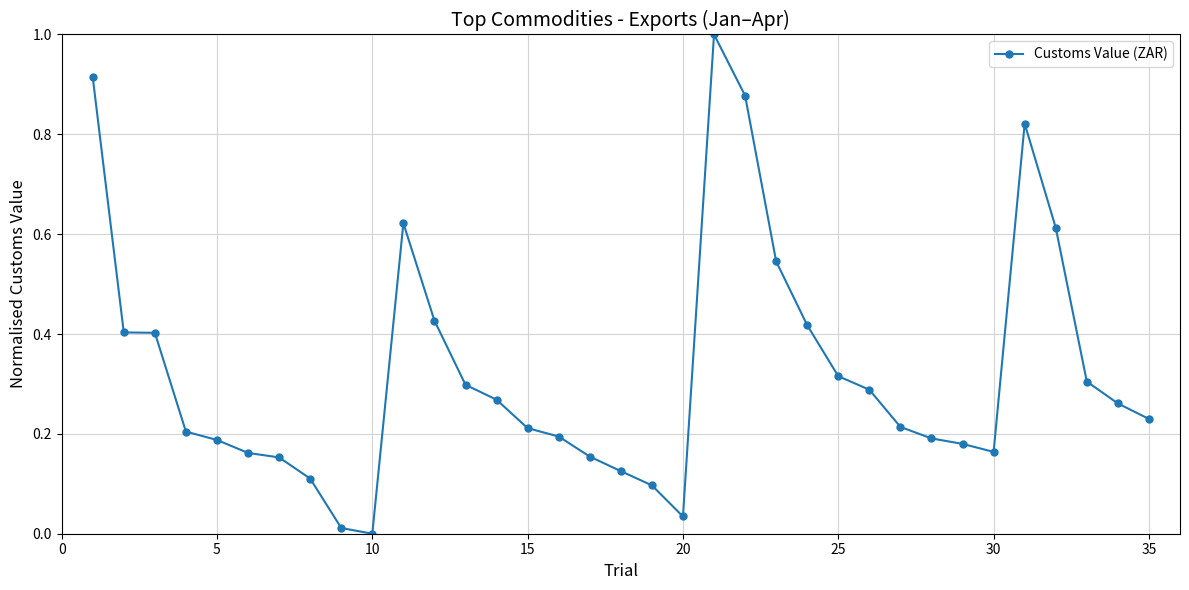

True or false: the data has more than 1 interior local peaks.

True